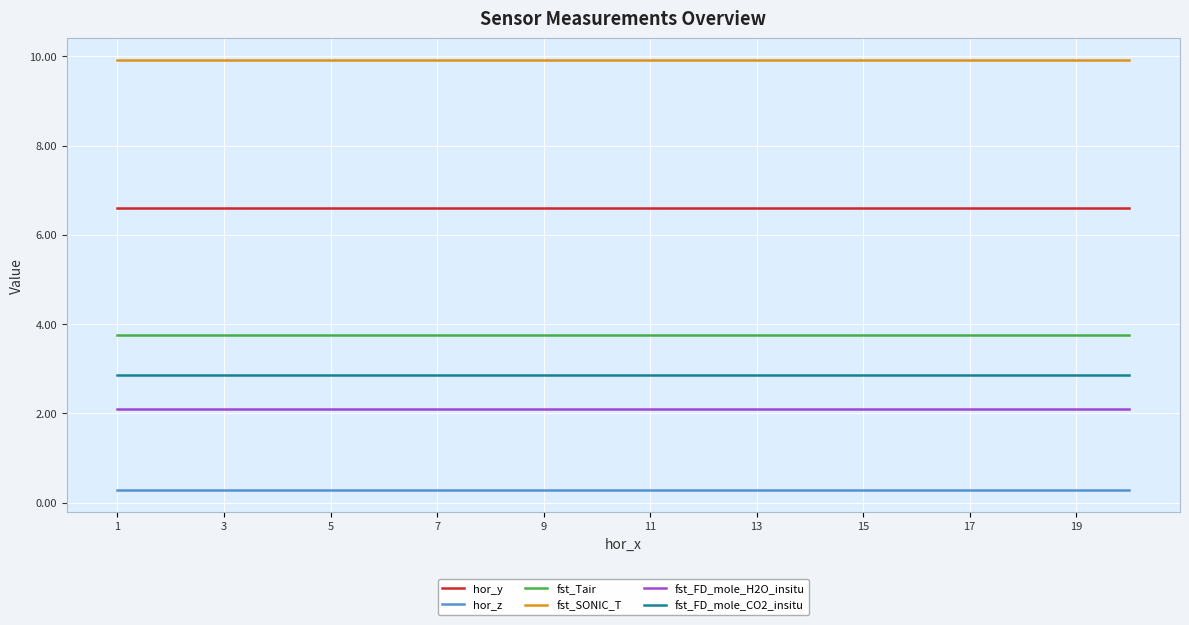

At how many categories does at least one series exceed 1?

20